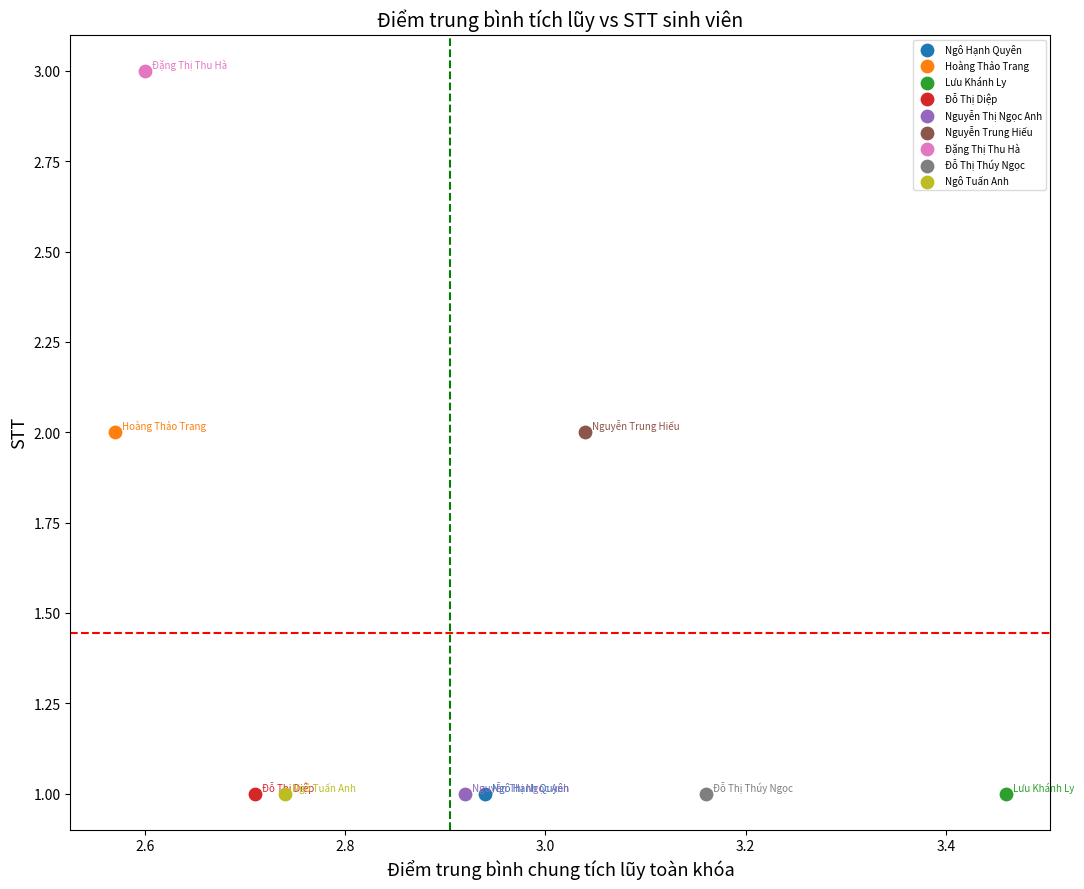

What are all the series names shown in the legend?

Ngô Hạnh Quyên, Hoàng Thảo Trang, Lưu Khánh Ly, Đỗ Thị Diệp, Nguyễn Thị Ngọc Anh, Nguyễn Trung Hiếu, Đặng Thị Thu Hà, Đỗ Thị Thúy Ngọc, Ngô Tuấn Anh